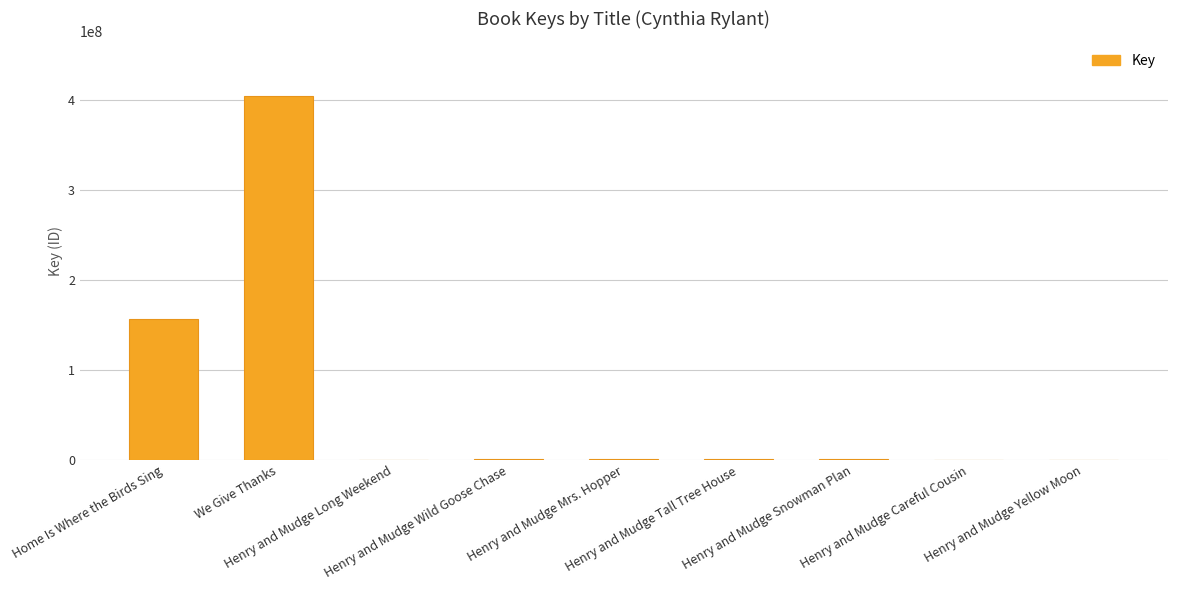

Between Henry and Mudge Long Weekend and Home Is Where the Birds Sing, which is larger?

Home Is Where the Birds Sing